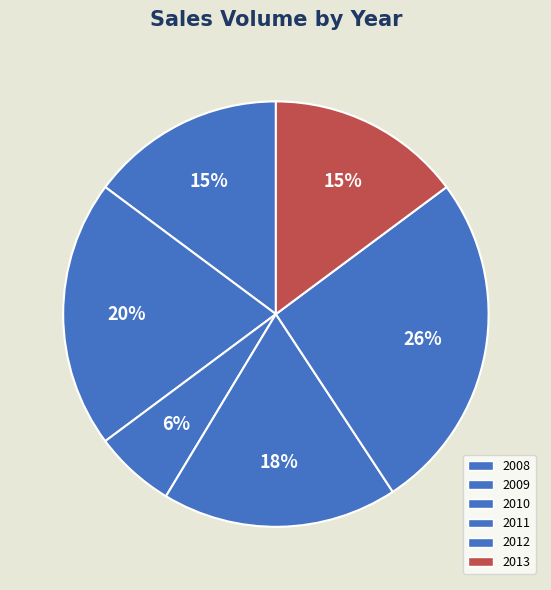

Does any single category account for the majority?

No